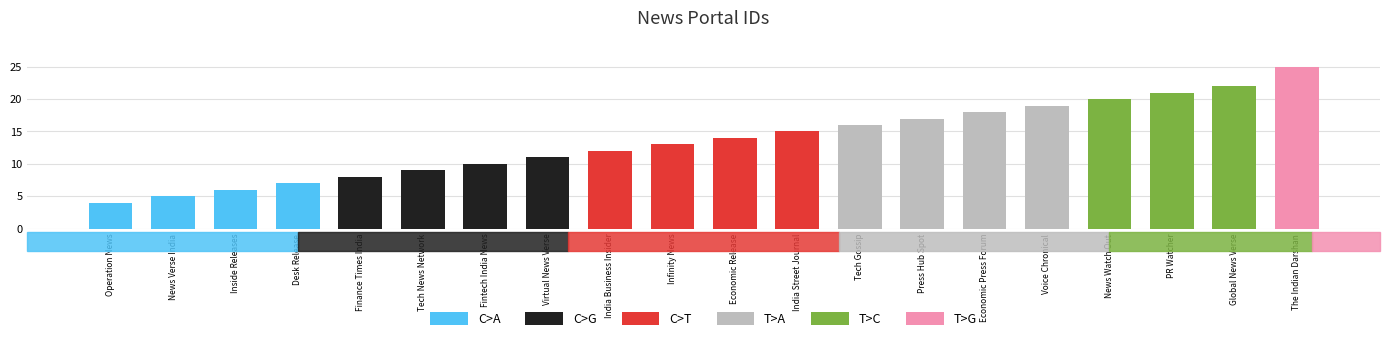

True or false: the data shows 7 at Desk Release.

True